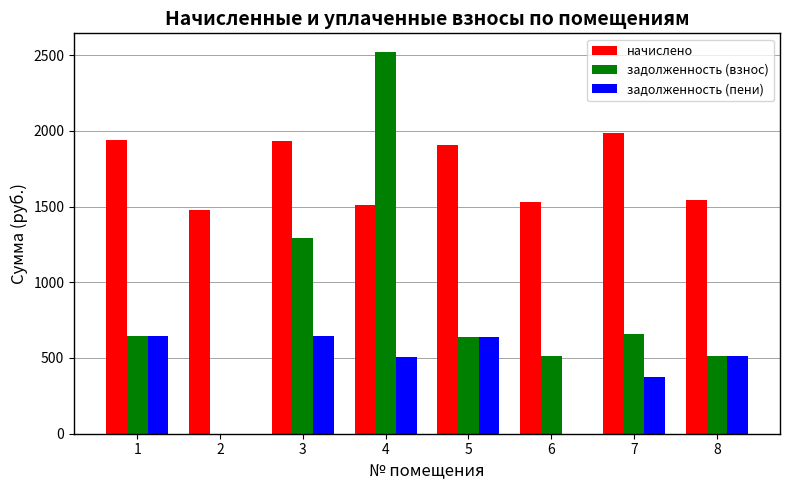

The value of задолженность (пени) at 6 is -414.3. True or false?

False